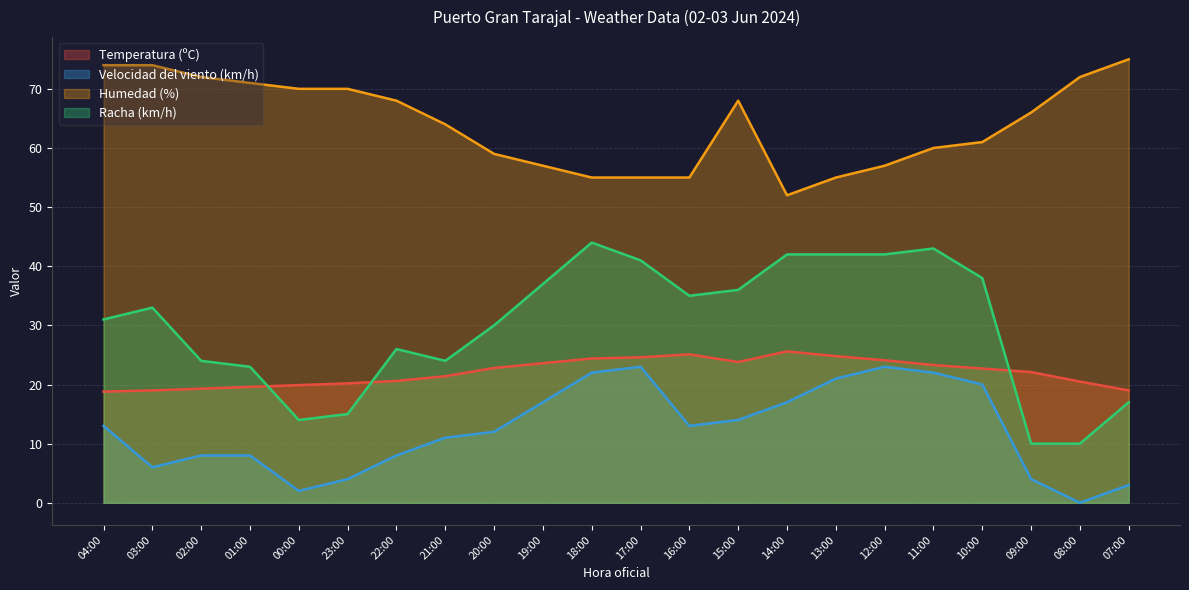

Where is the first local maximum for Racha (km/h)?

03:00